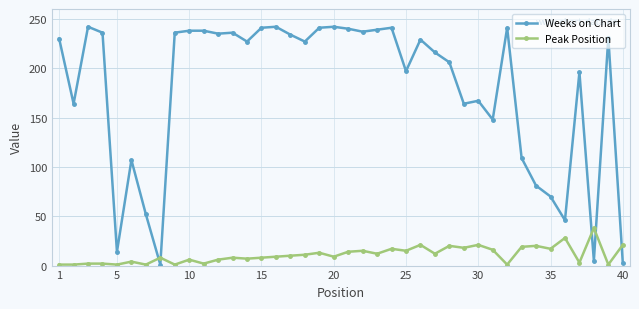

Which series has the largest total across all categories?

Weeks on Chart